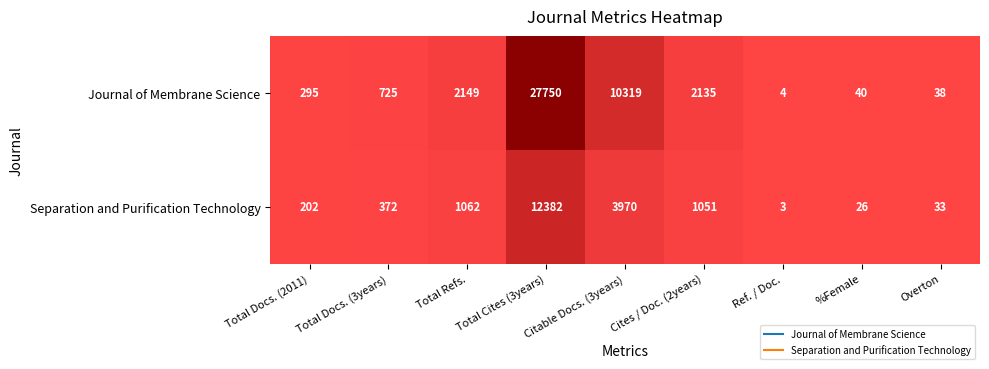

What is the sum of the Journal of Membrane Science values at Total Refs. and Citable Docs. (3years)?

12468